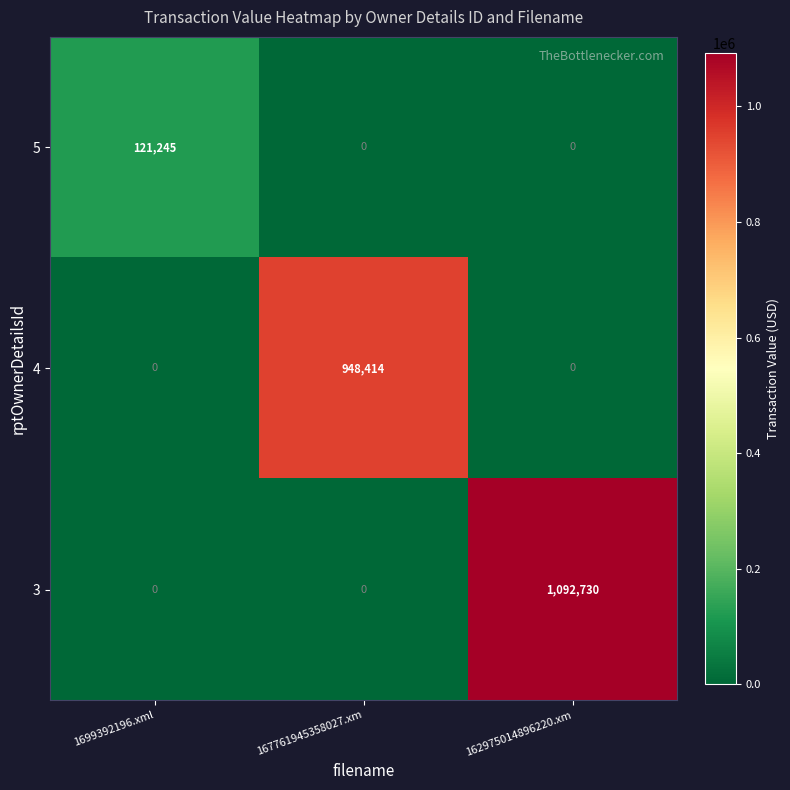

What is the average value of the 4 series?

316138